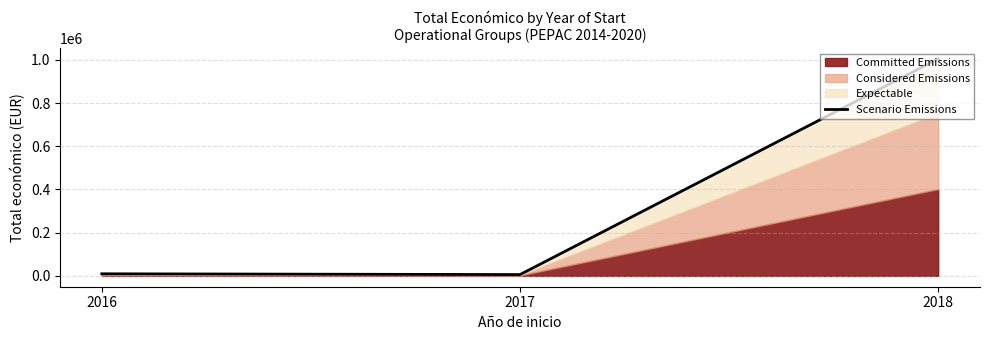

What is the difference between the maximum and minimum values?

998832